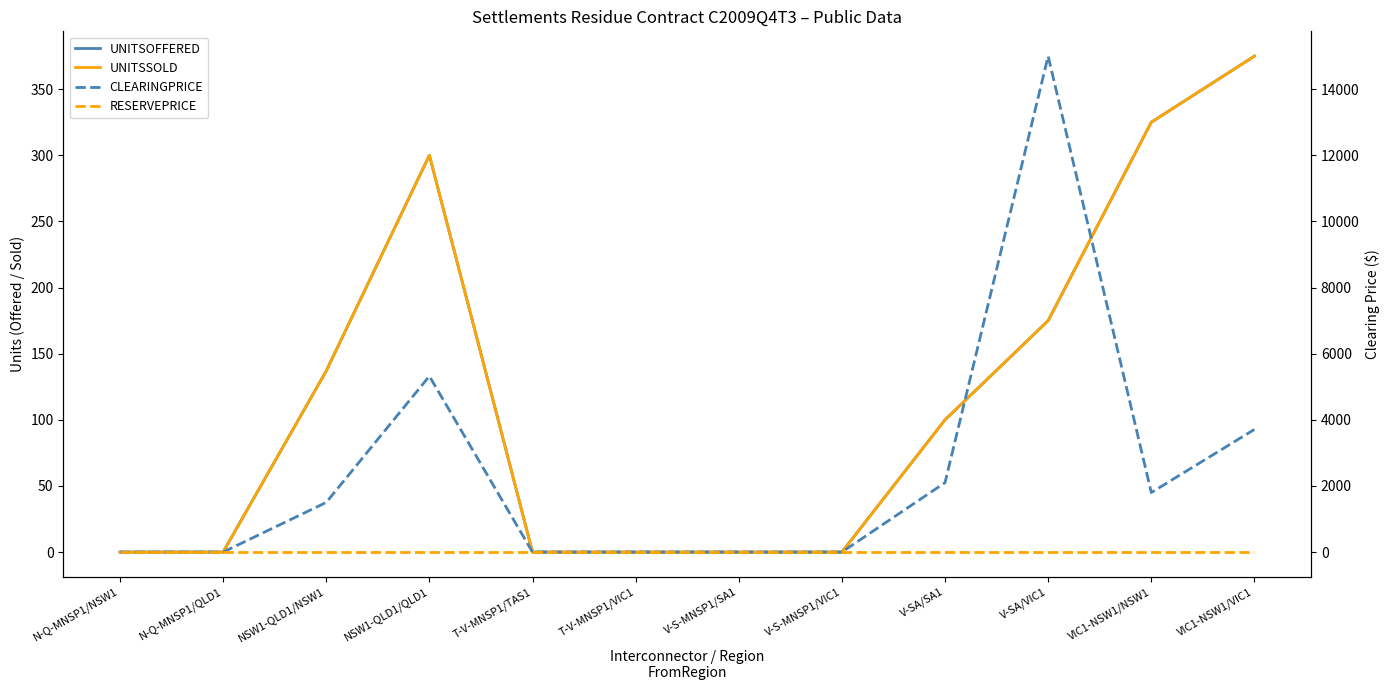

True or false: UNITSSOLD has a value of 0 at N-Q-MNSP1/NSW1.

True